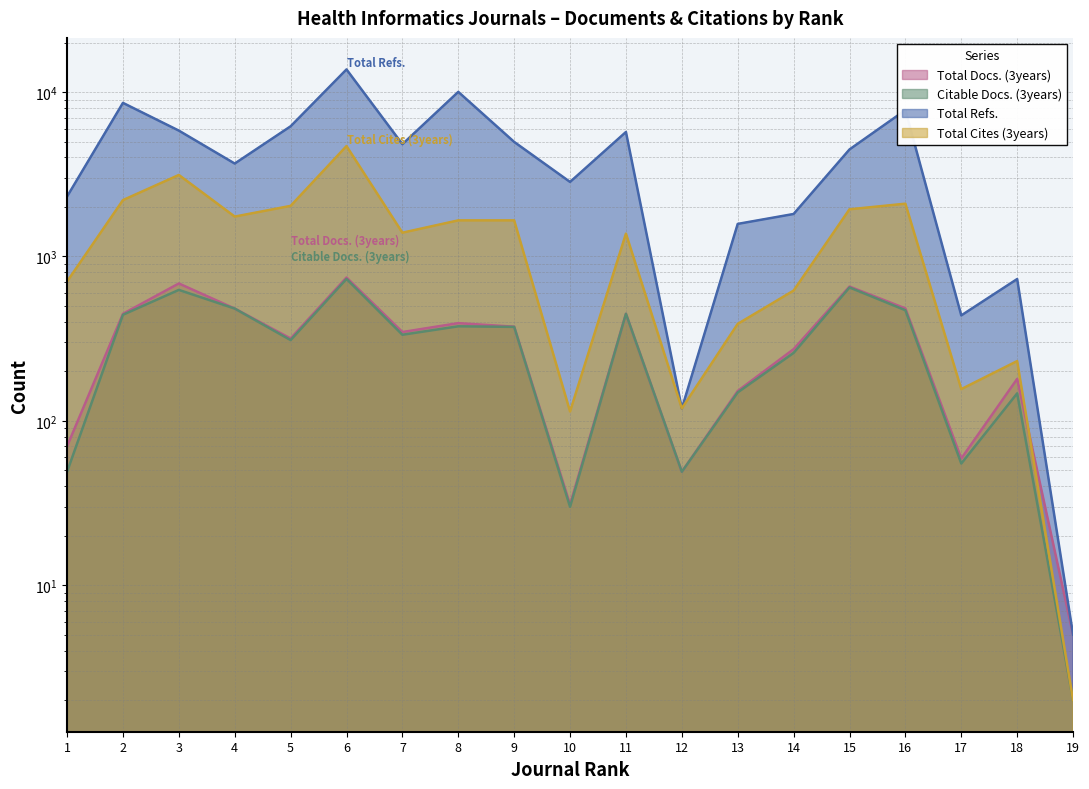

The Total Cites (3years) series shows 1936 at 15. True or false?

True